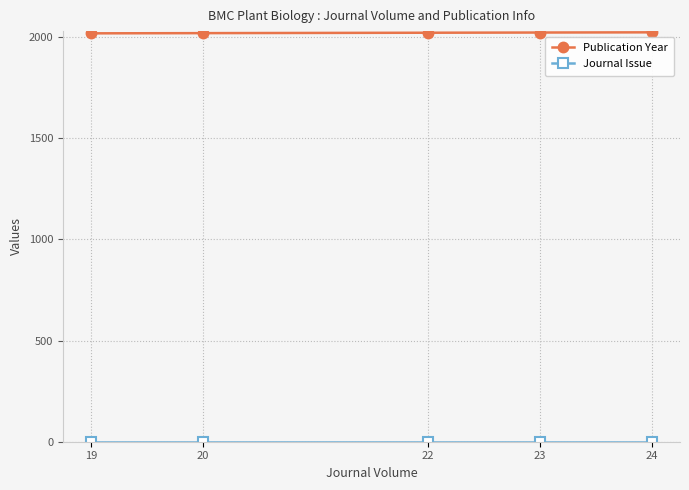

What is the highest value of the Publication Year series?

2024